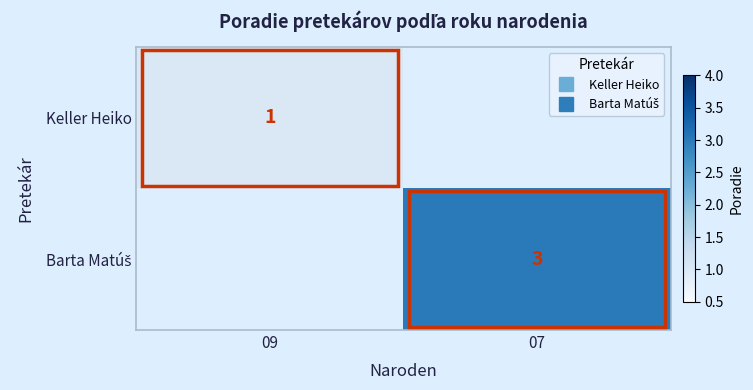

The value of Keller Heiko at 09 is 1. True or false?

True